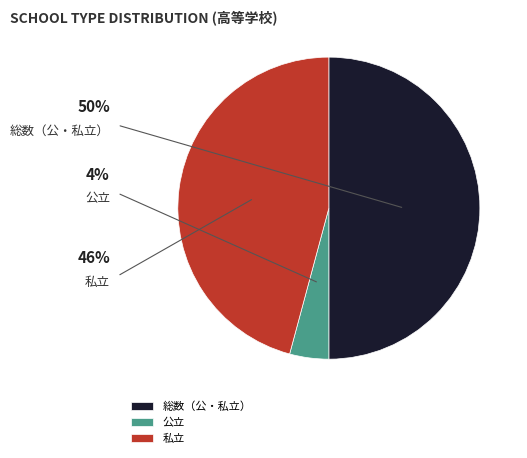

True or false: 総数（公・私立） accounts for 50% of the total.

True